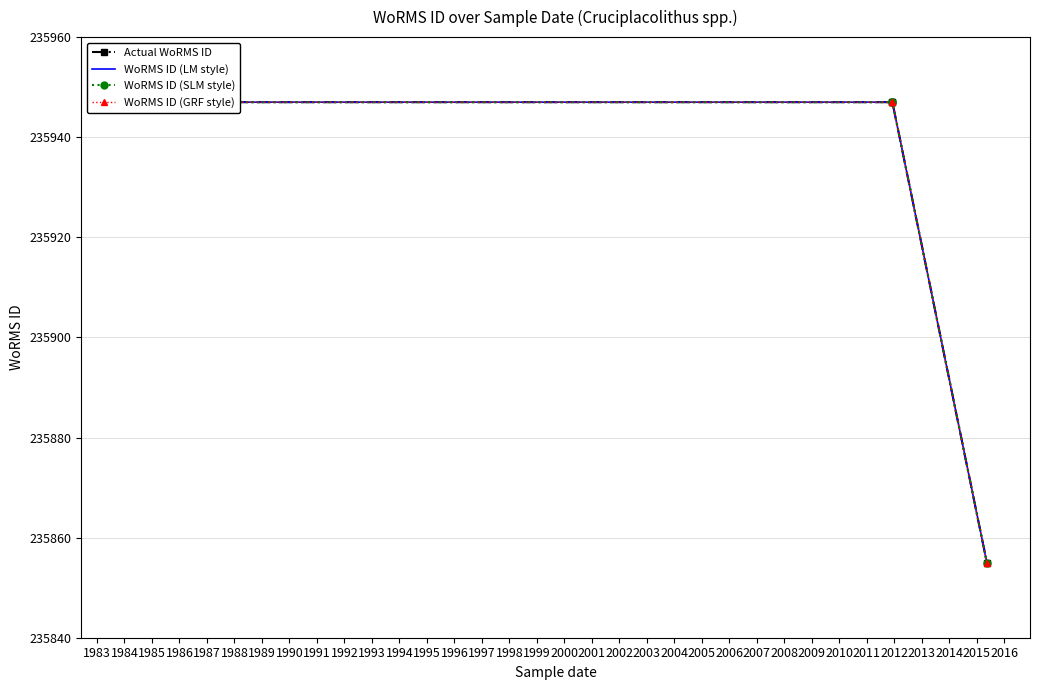

How many series are shown in this chart?

4